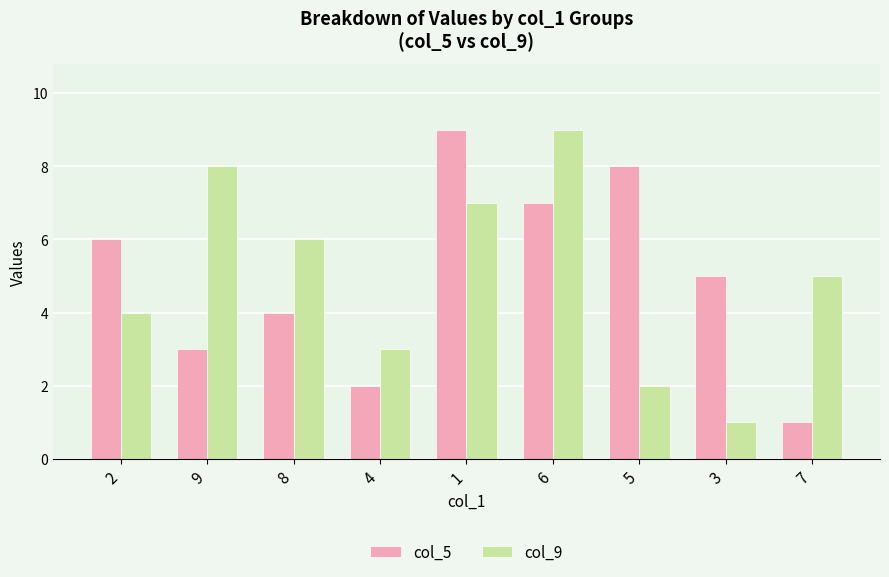

How many col_5 values are between 3 and 7?

5